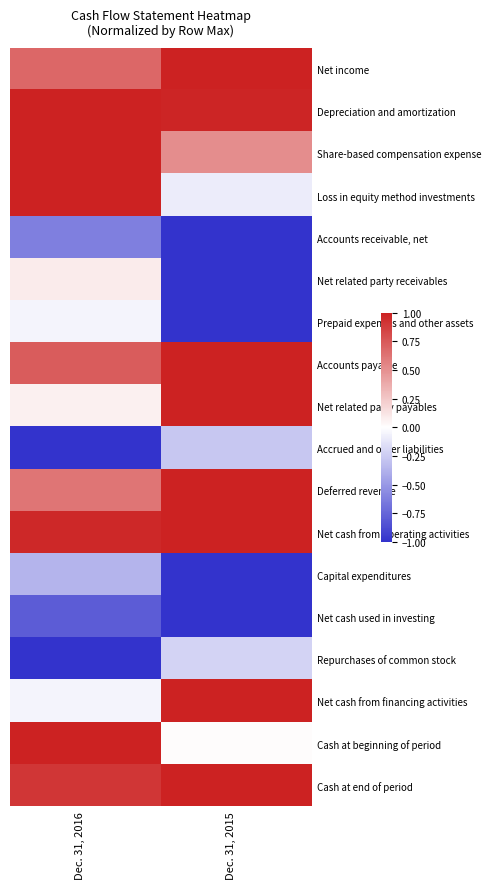

Between Dec. 31, 2015 and Dec. 31, 2016, which is larger?

Dec. 31, 2015